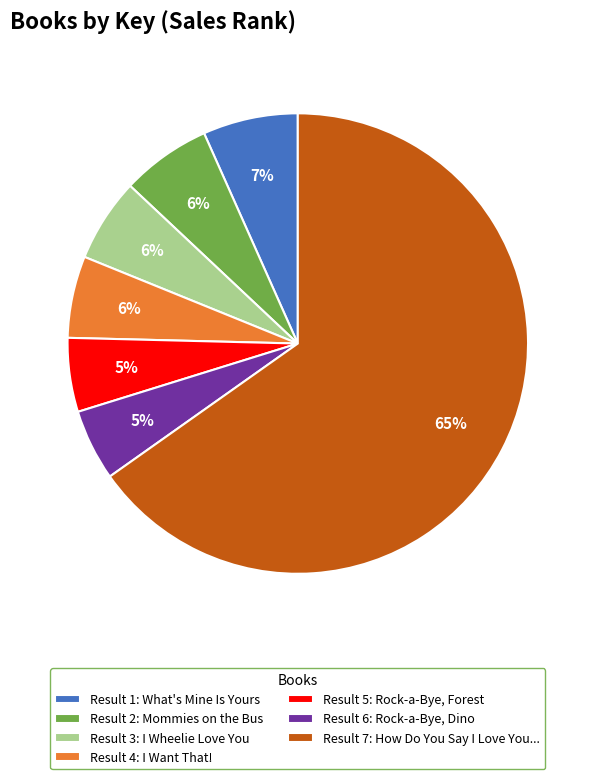

Which category has the biggest portion of the pie?

Result 7: How Do You Say I Love You...